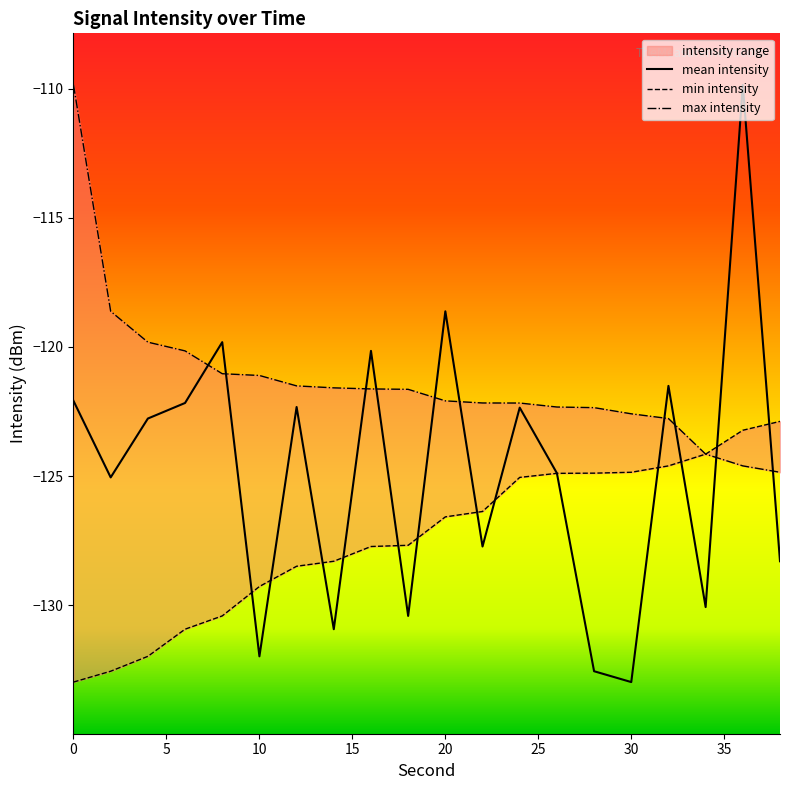

Which series has the widest spread of values?

mean intensity